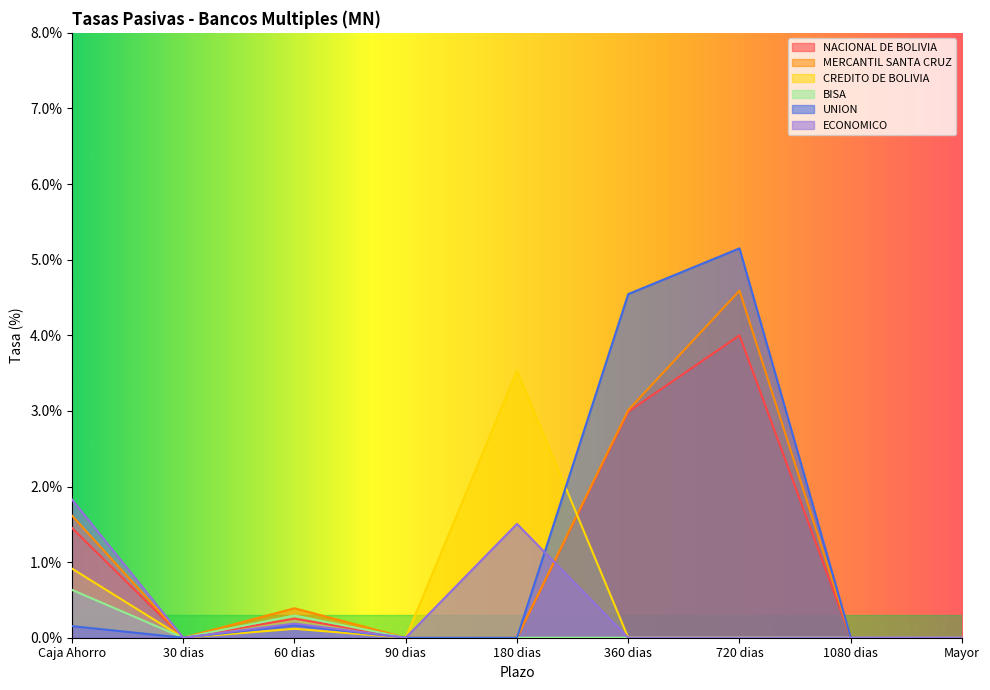

The BISA series shows 0.6 at Caja Ahorro. True or false?

True